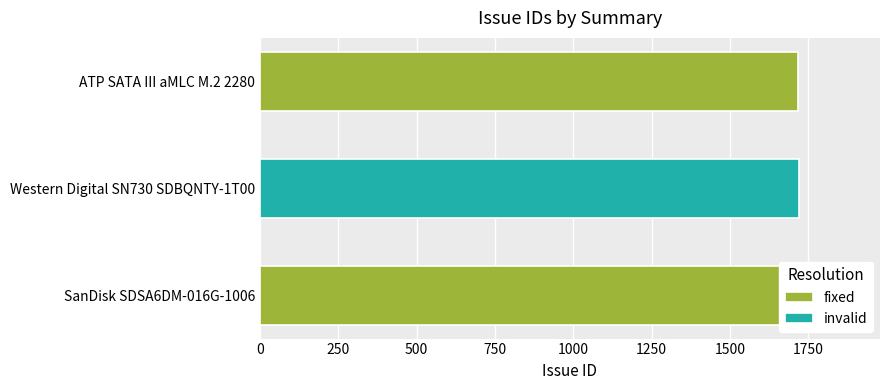

Reading right to left, what are all the values shown in this chart?

ATP SATA III aMLC M.2 2280=1717	Western Digital SN730 SDBQNTY-1T00=1720	SanDisk SDSA6DM-016G-1006=1721